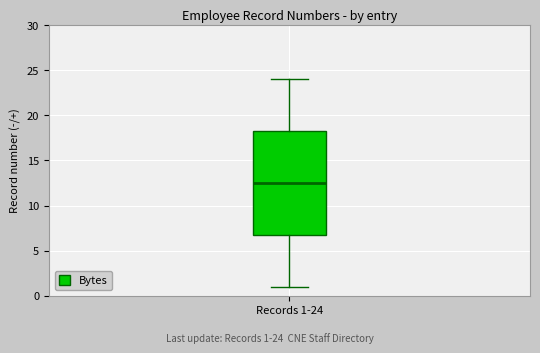

Transcribe this box plot: give where the median line is, the range the box spans, and where the two whiskers end, as read against the y-axis. The values are not printed on the chart, so give them approximately, as read against the axis.

median 12.5, box 7.0 to 18.5, whiskers 1.0 to 24.0